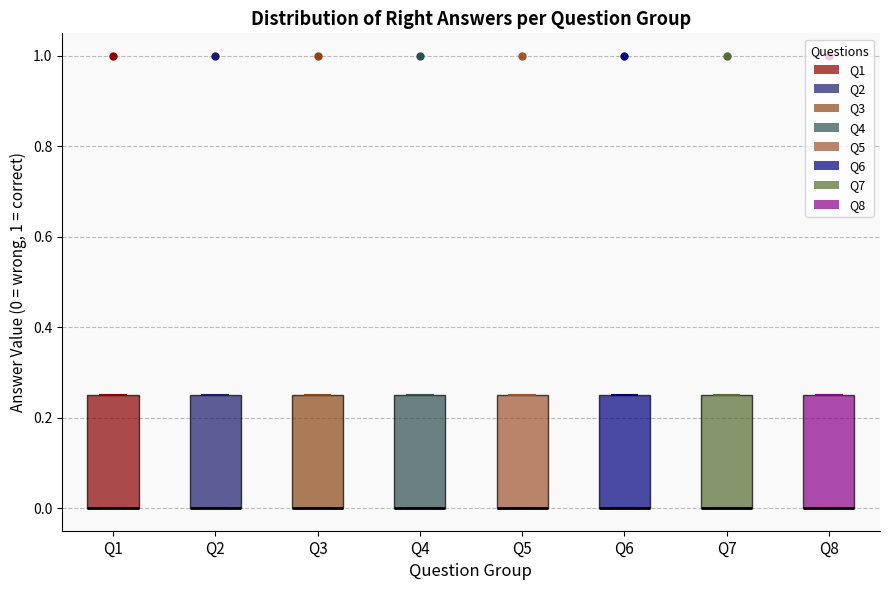

Where is the upper edge of the box for Q8 on the y-axis? The values are not printed on the chart, so give them approximately, as read against the axis.

0.26